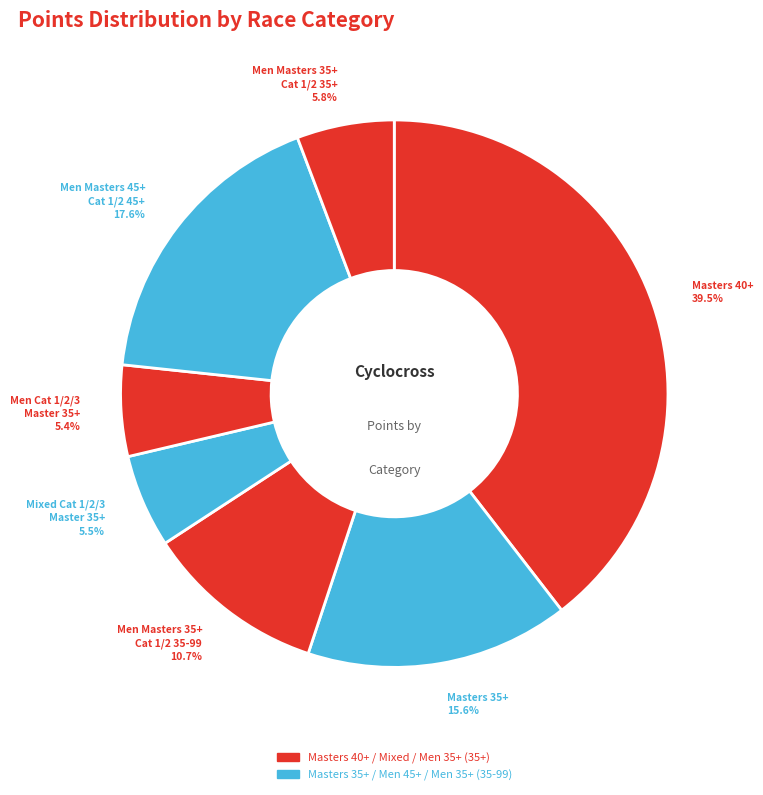

Rank the categories by value from lowest to highest.

Men Cat 1/2/3 Master 35+, Mixed Cat 1/2/3 Master 35+, Men Masters 35+ Category 1/2/  35+, Men Masters 35+ Category 1/2/  35-99, Masters 35+, Men Masters 45+ Category 1/2/  45+, Masters 40+